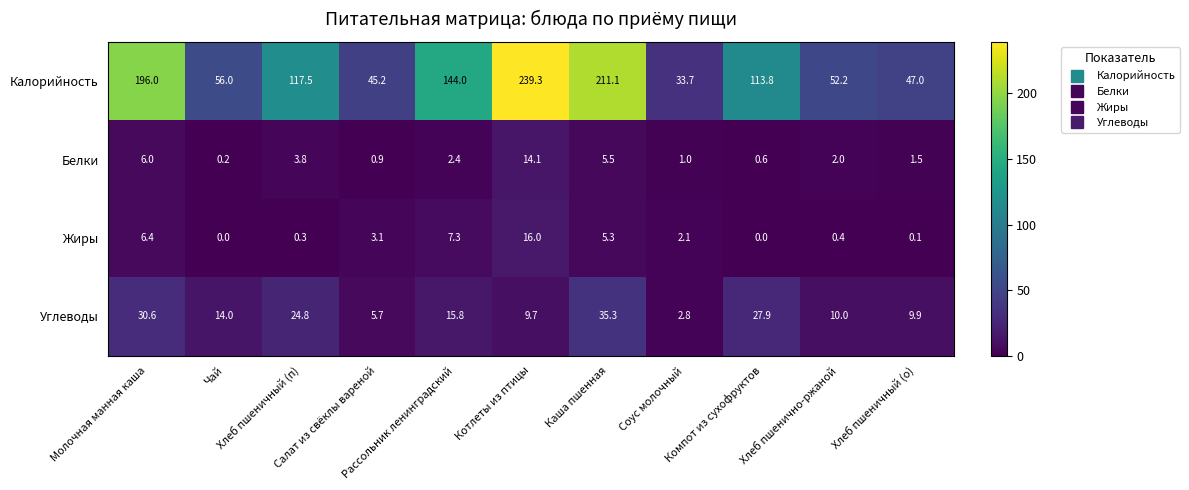

Rank the series at Рассольник ленинградский from highest to lowest value.

Калорийность, Углеводы, Жиры, Белки